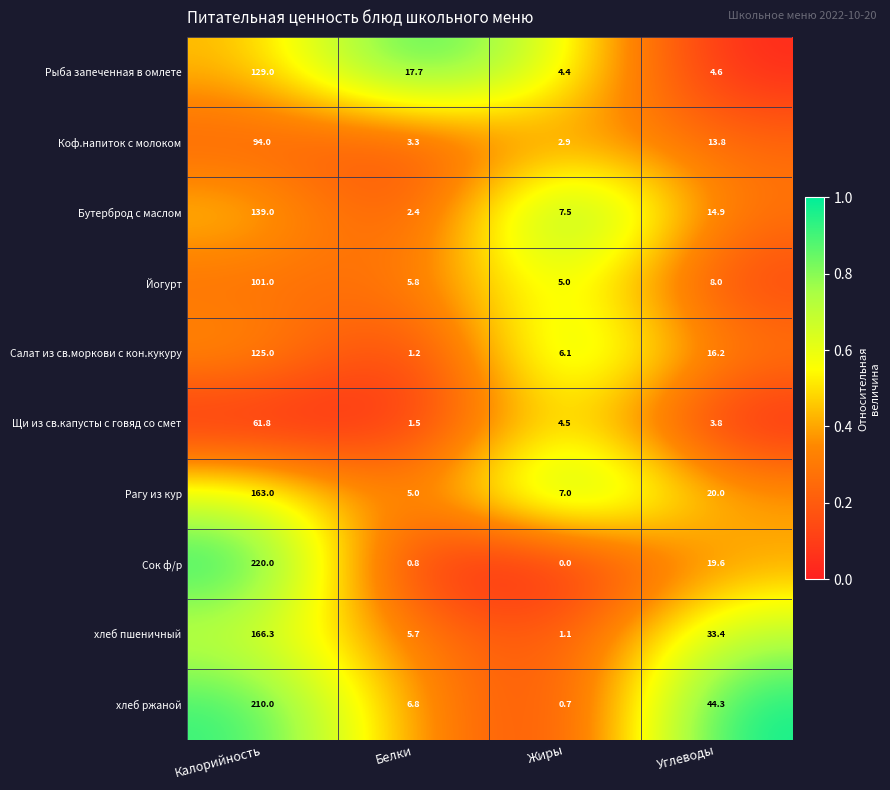

Which series has the largest total across all categories?

хлеб ржаной